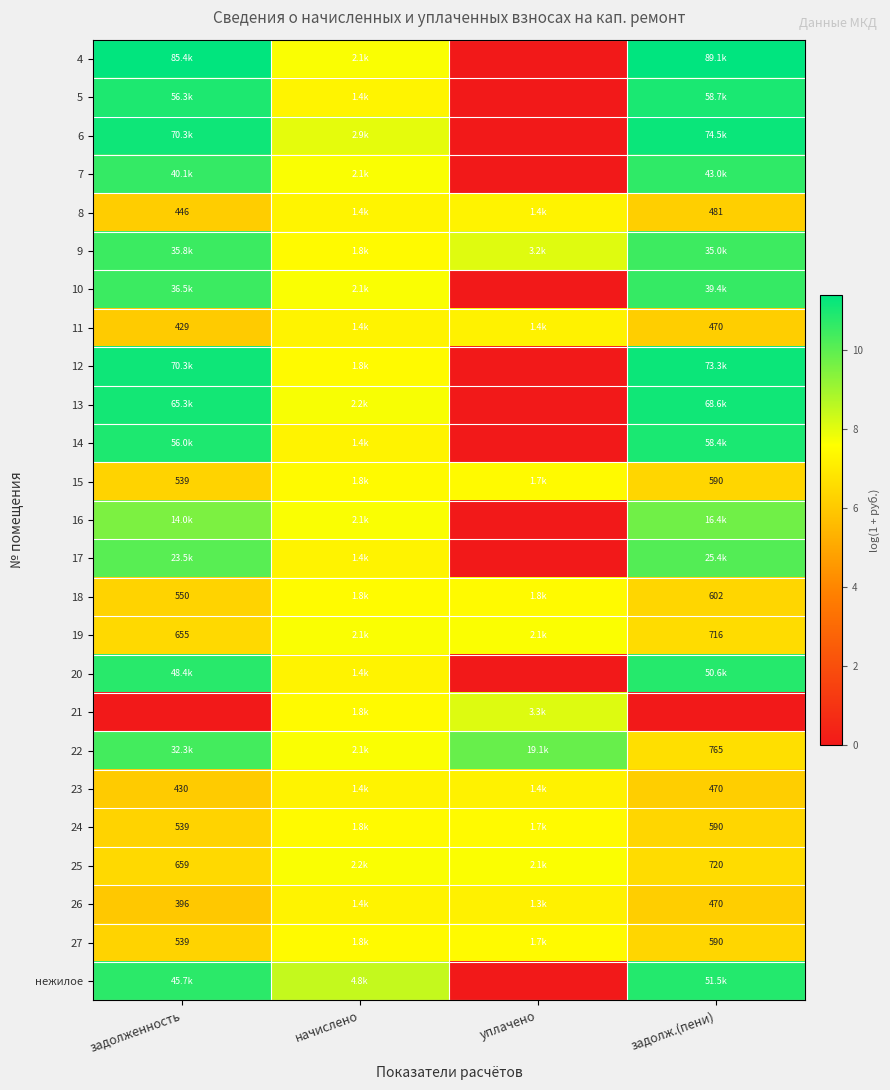

How many series are shown in this chart?

25